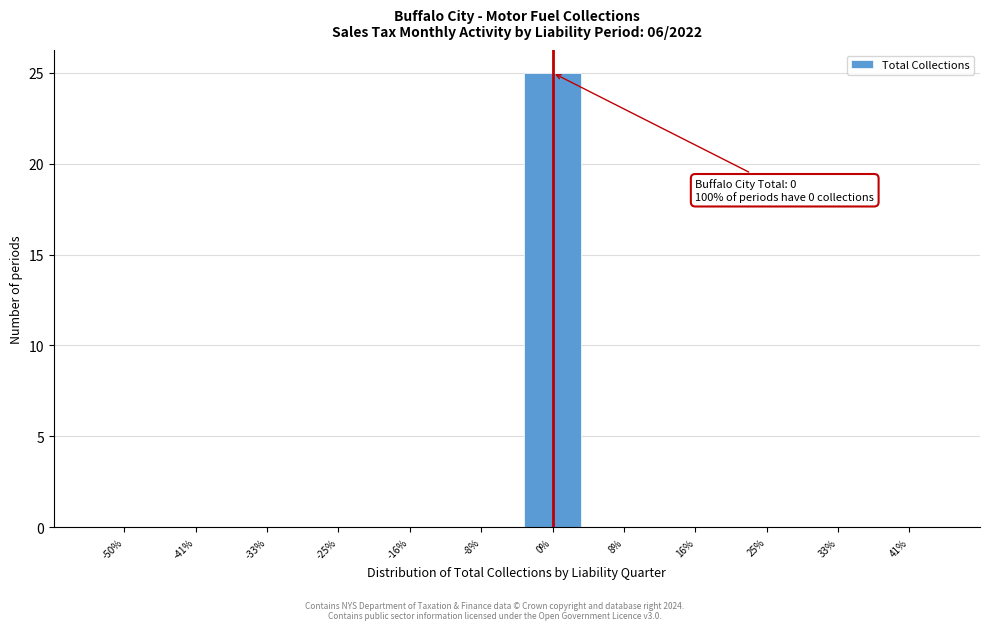

Reading left to right, list all the values displayed in this chart.

-50%=0	-41%=0	-33%=0	-25%=0	-16%=0	-8%=0	0%=25	8%=0	16%=0	25%=0	33%=0	41%=0